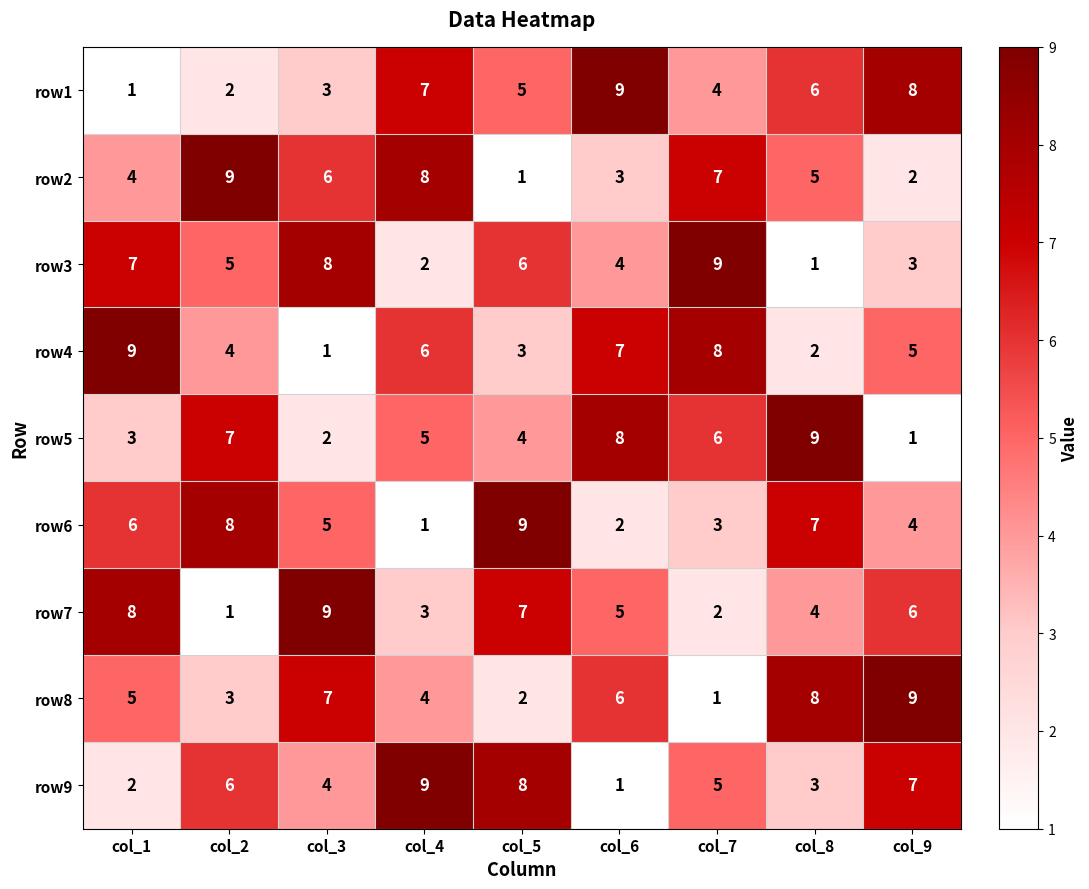

What is the difference between the row9 values at col_4 and col_7?

4